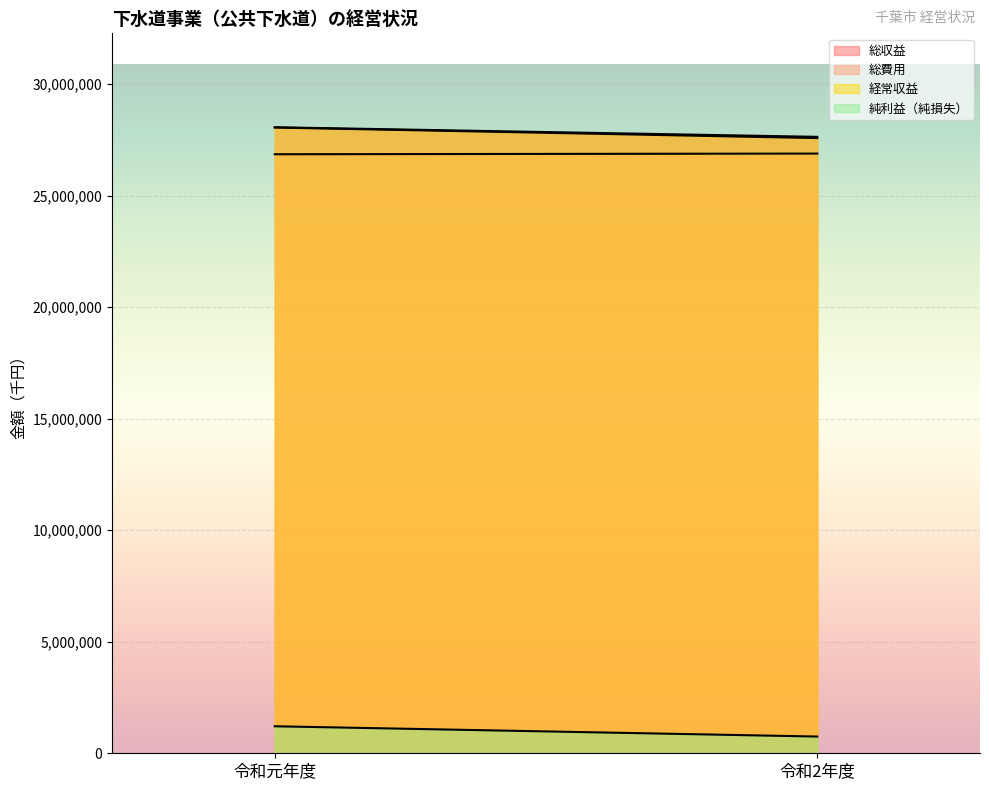

True or false: 経常収益 has a value of 27575530 at 令和2年度.

True